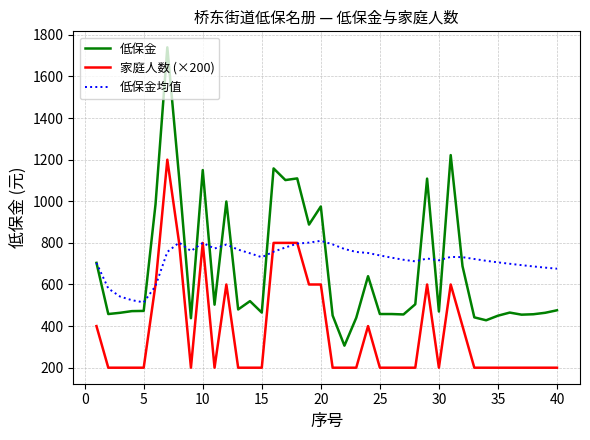

What is the average value of the 低保金均值 series?

719.7